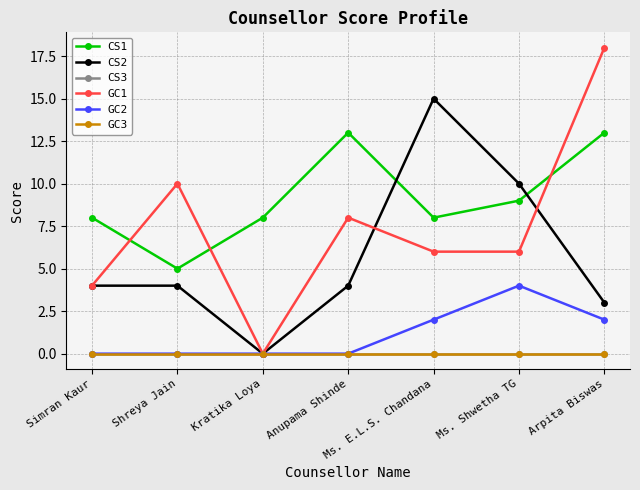

Does the chart have visible grid lines?

Yes